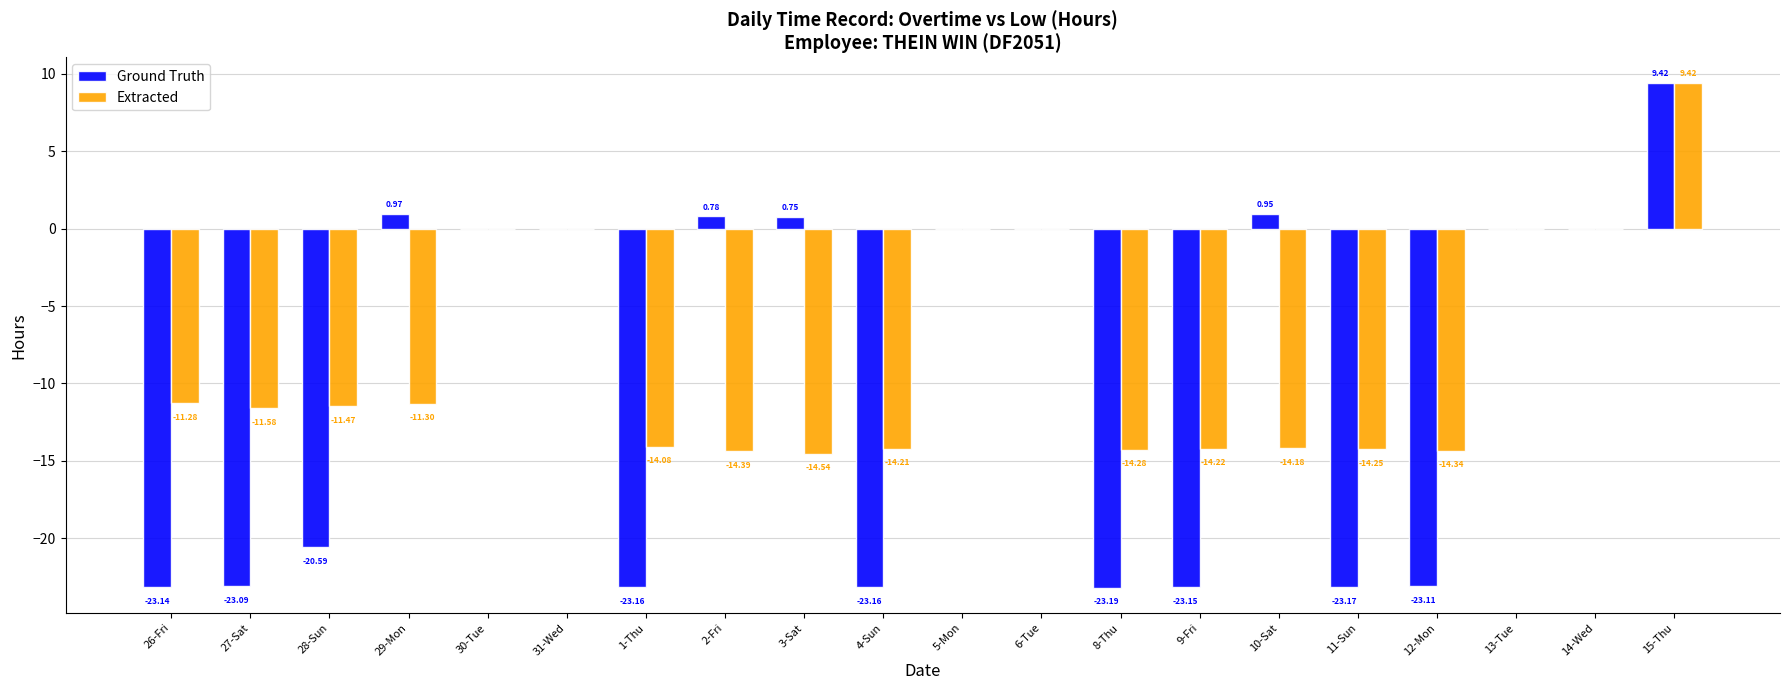

Is the value of Extracted at 15-Thu greater than the value of Ground Truth at 31-Wed?

Yes